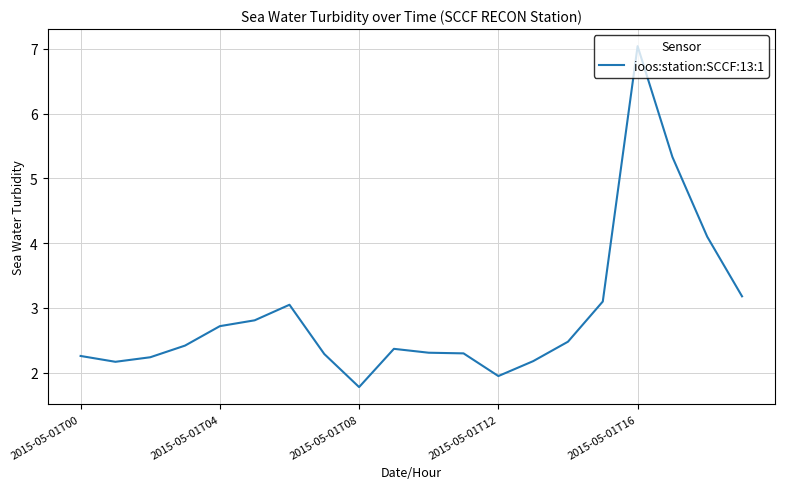

What is the smallest value displayed?

1.8